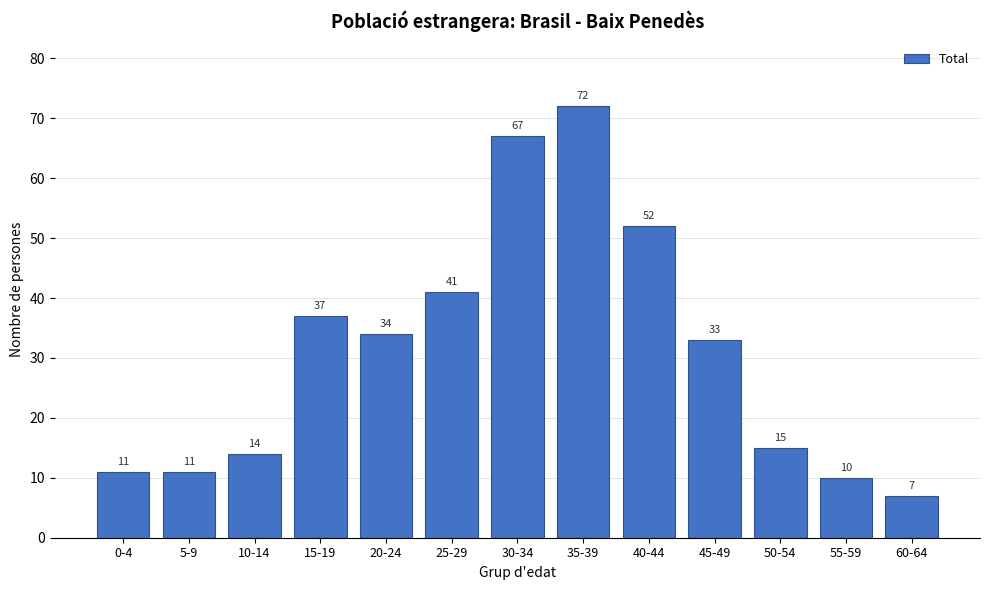

Reading left to right, transcribe all the data shown in this chart.

0-4=11	5-9=11	10-14=14	15-19=37	20-24=34	25-29=41	30-34=67	35-39=72	40-44=52	45-49=33	50-54=15	55-59=10	60-64=7